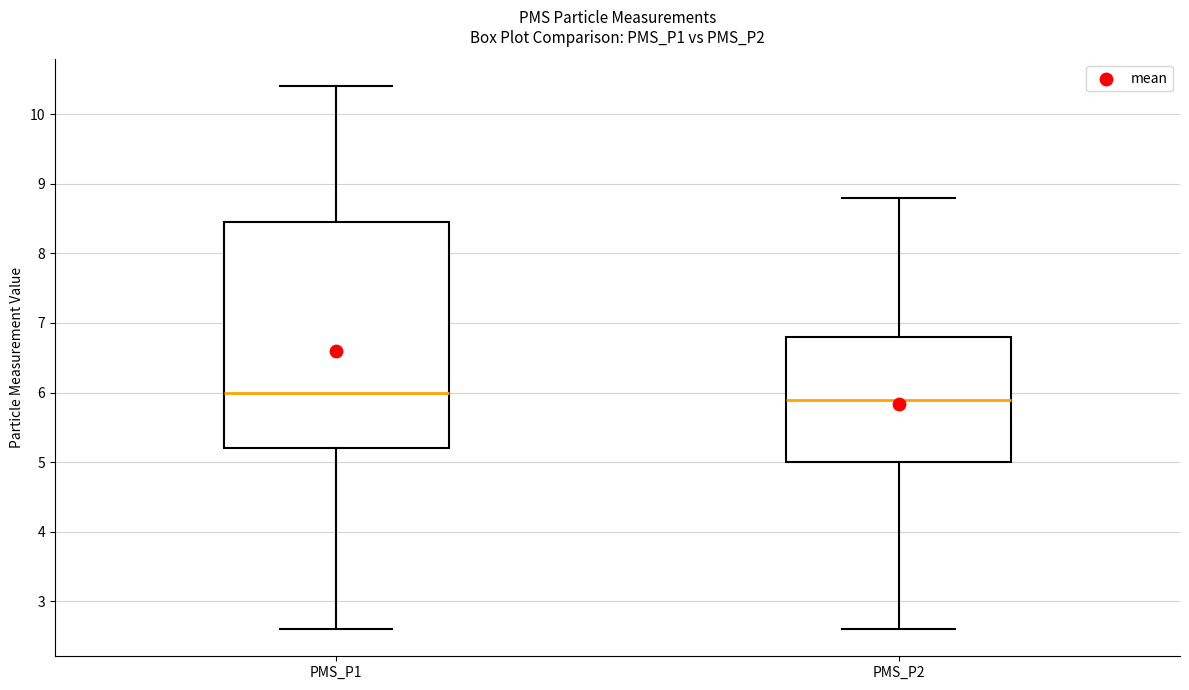

Reading left to right, read every box against the y-axis: the position of its median line, the range the box covers, and the ends of its whiskers. The values are not printed on the chart, so give them approximately, as read against the axis.

PMS_P1: median 6.0, box 5.2 to 8.5, whiskers 2.6 to 10.4
PMS_P2: median 5.9, box 5.0 to 6.8, whiskers 2.6 to 8.8